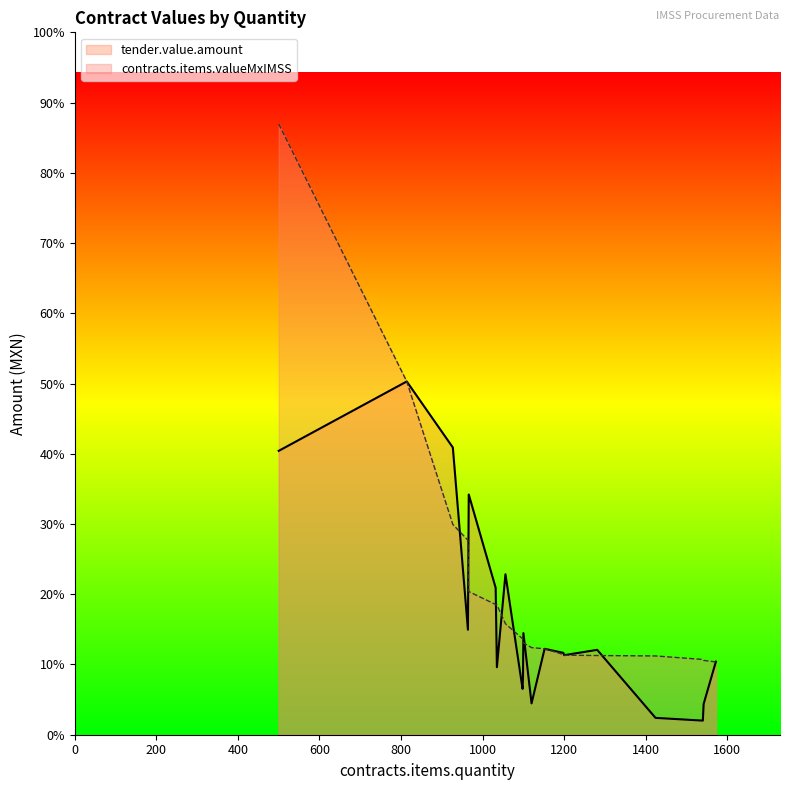

Is the value of tender.value.amount at 1120 greater than the value of contracts.items.valueMxIMSS at 1098?

No